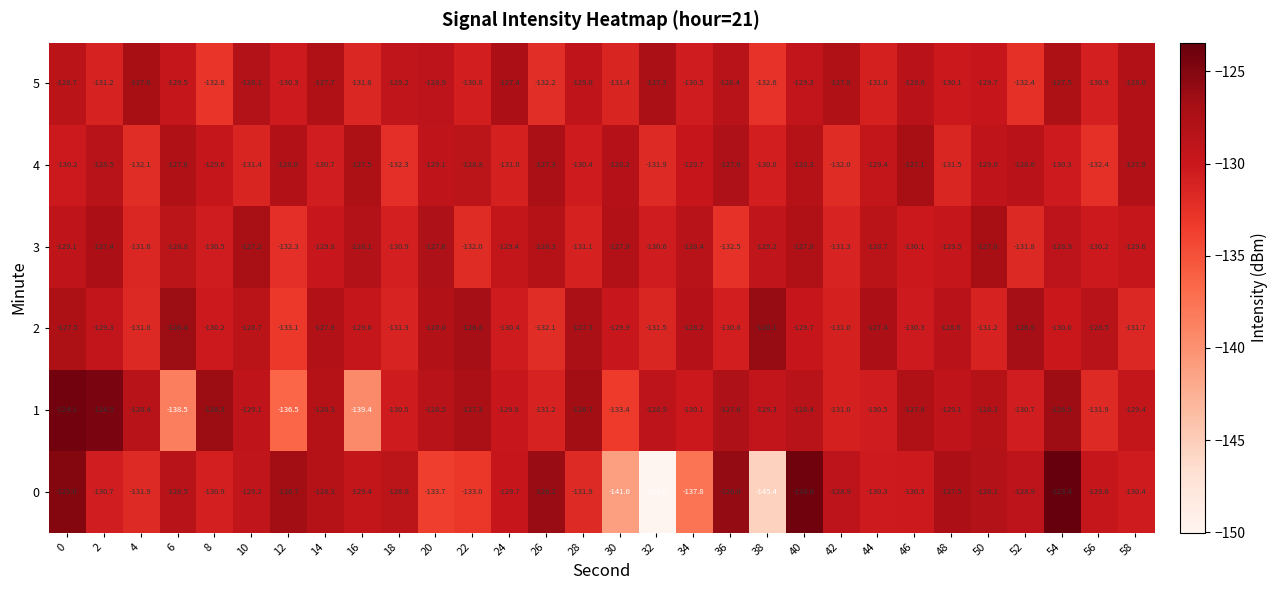

At 44, list the series in order from smallest to largest.

5, 1, 0, 4, 3, 2